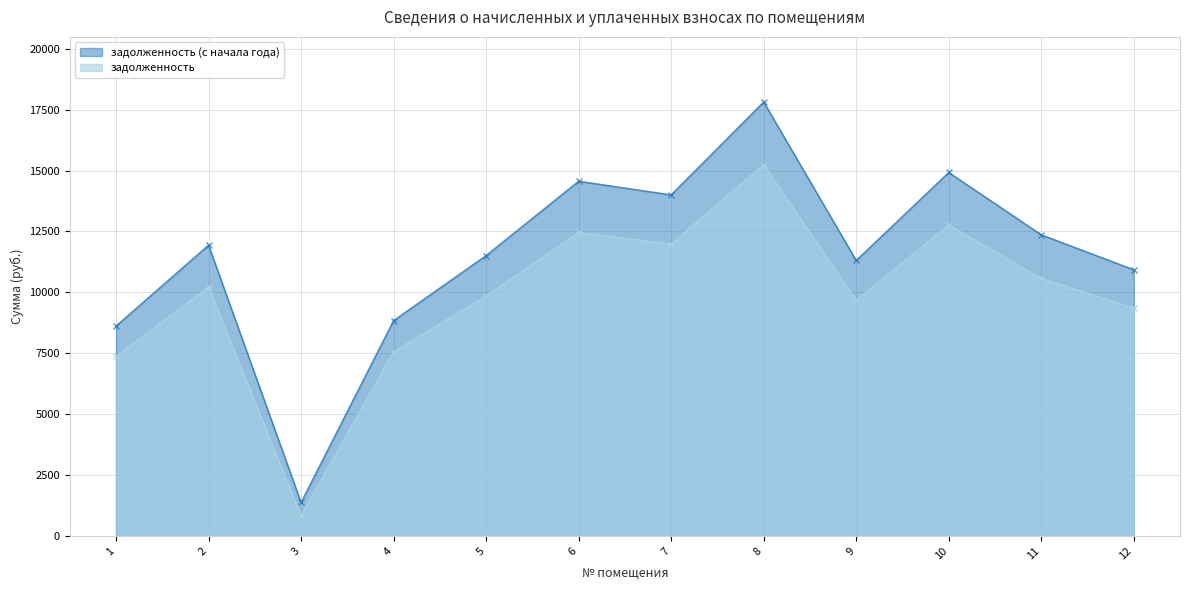

What is the spread (max minus min) of values at 8?

2572.6